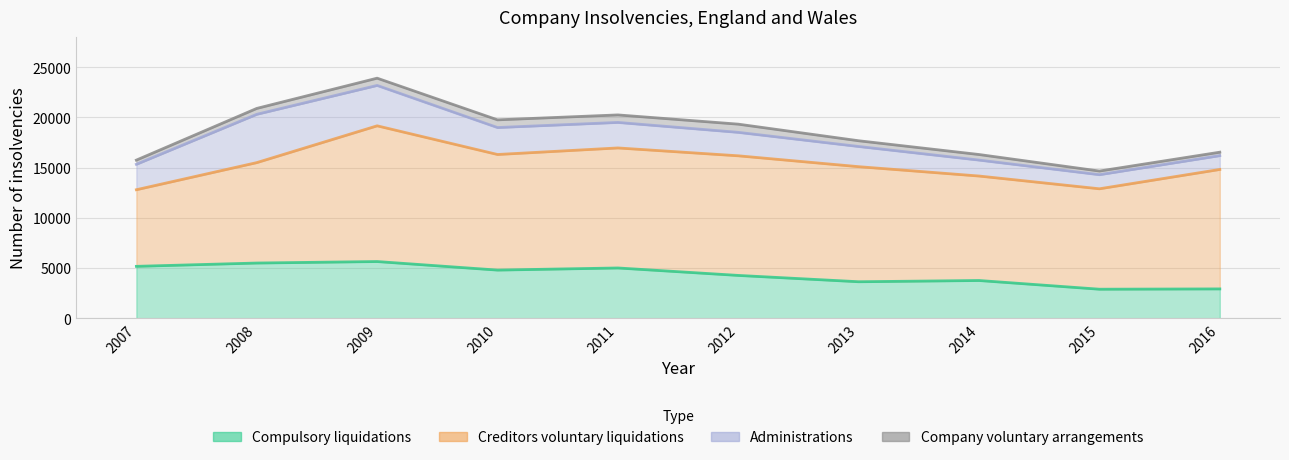

How many interior local valleys does the Company voluntary arrangements series have?

1